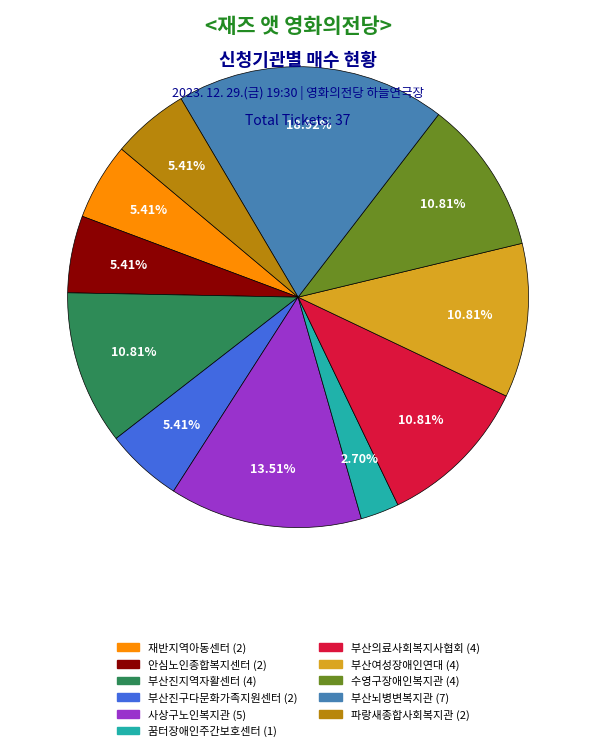

Is there a majority slice in this chart?

No